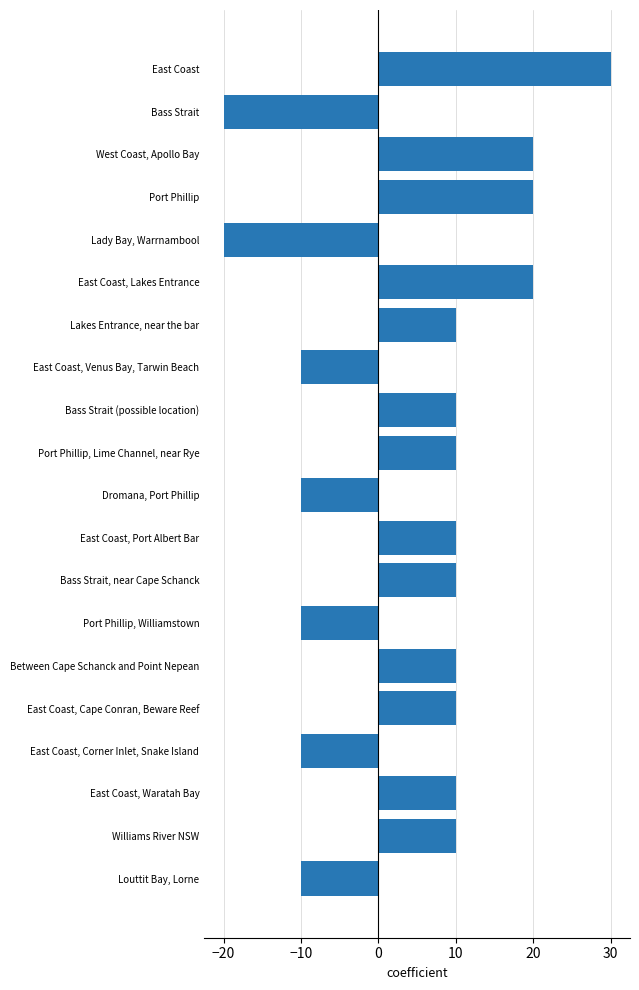

The chart shows a value of -20 at Bass Strait. True or false?

True